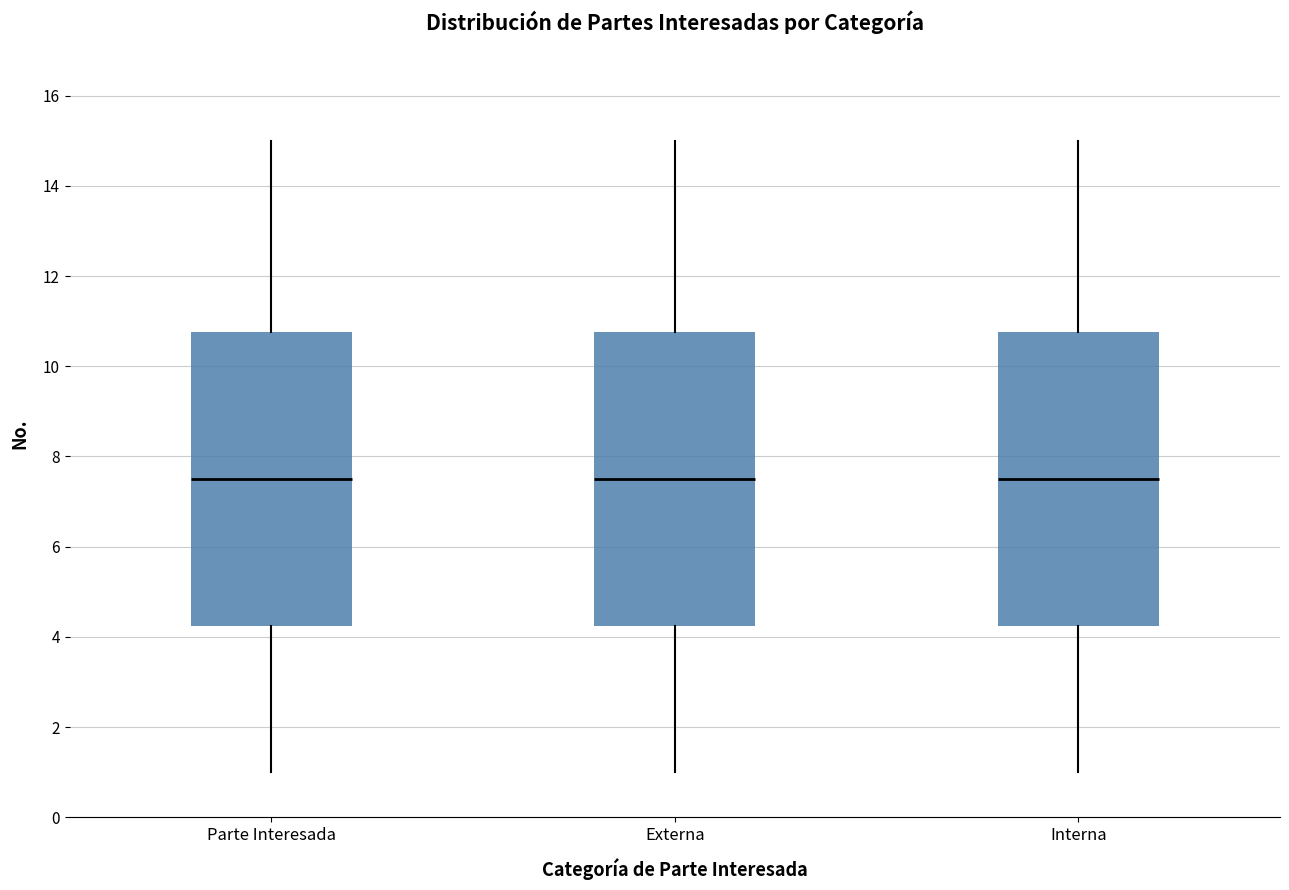

Reading left to right, transcribe this box plot: for each box, give where its median line is, the range the box spans, and where its two whiskers end, as read against the y-axis. The values are not printed on the chart, so give them approximately, as read against the axis.

Parte Interesada: median 7.6, box 4.2 to 10.8, whiskers 1.0 to 15.0
Externa: median 7.6, box 4.2 to 10.8, whiskers 1.0 to 15.0
Interna: median 7.6, box 4.2 to 10.8, whiskers 1.0 to 15.0